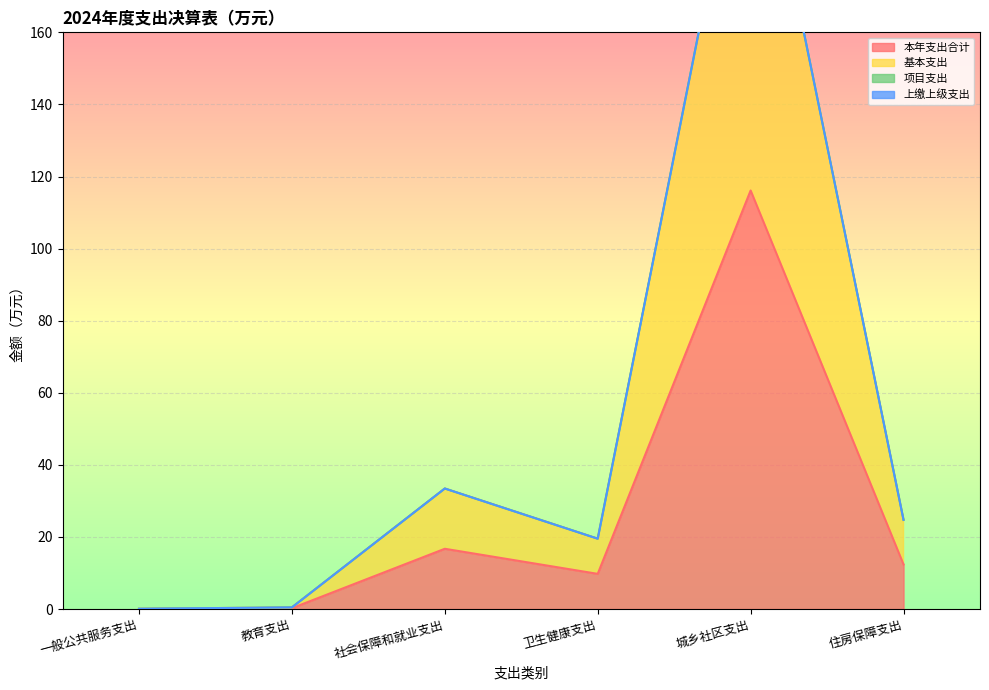

How many data points in 基本支出 are less than 24?

3